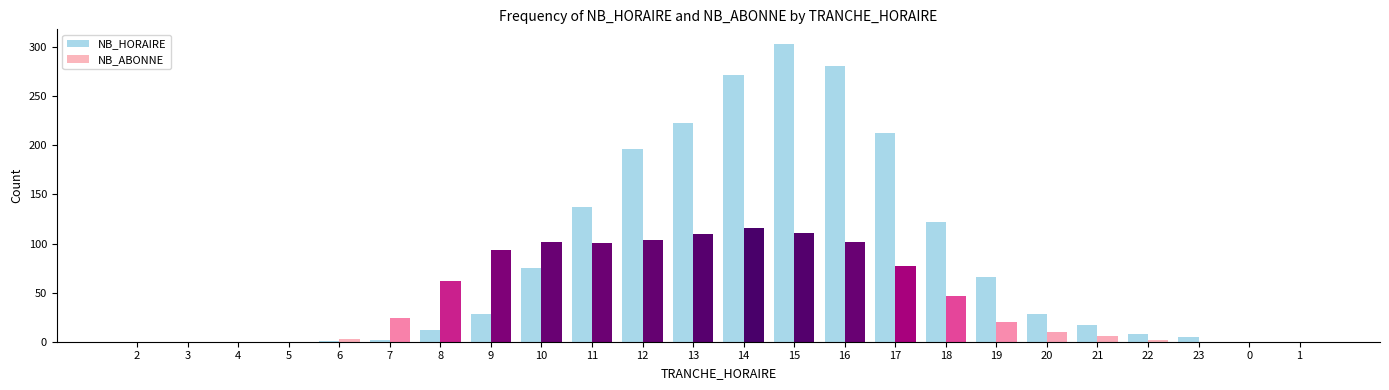

What are all the series names shown in the legend?

NB_HORAIRE, NB_ABONNE